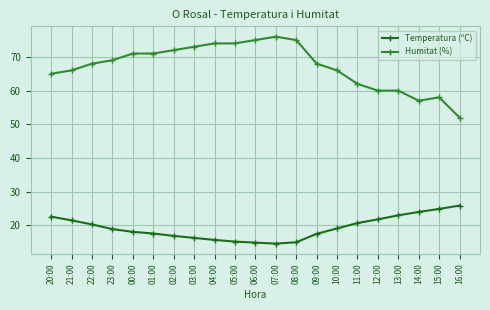

Rank the series by their maximum value, from highest to lowest.

Humitat (%), Temperatura (ºC)